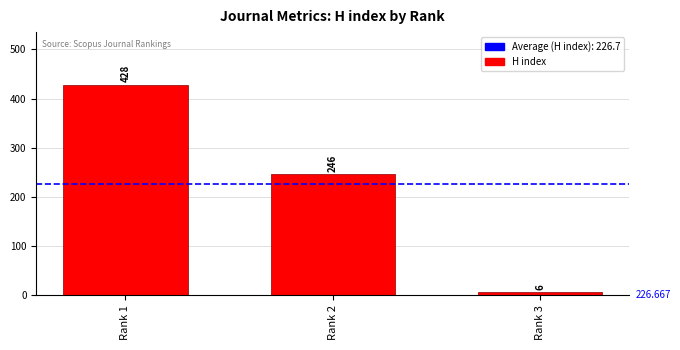

What is the greatest value displayed?

428